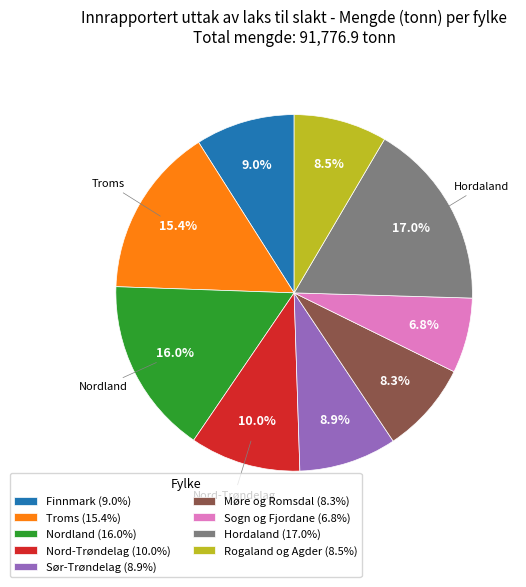

What portion of the pie excludes Sør-Trøndelag?

91.1%